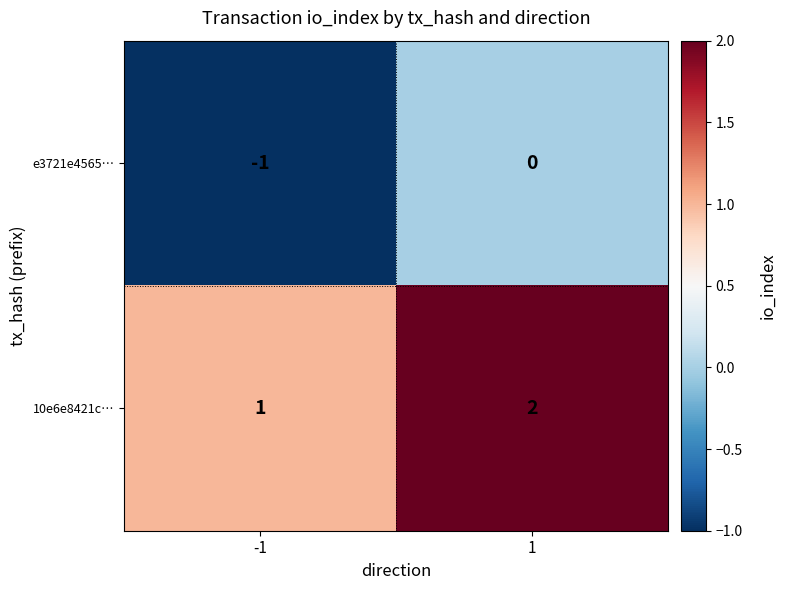

Is the value of e3721e4565… at 1 greater than the value of 10e6e8421c… at 1?

No